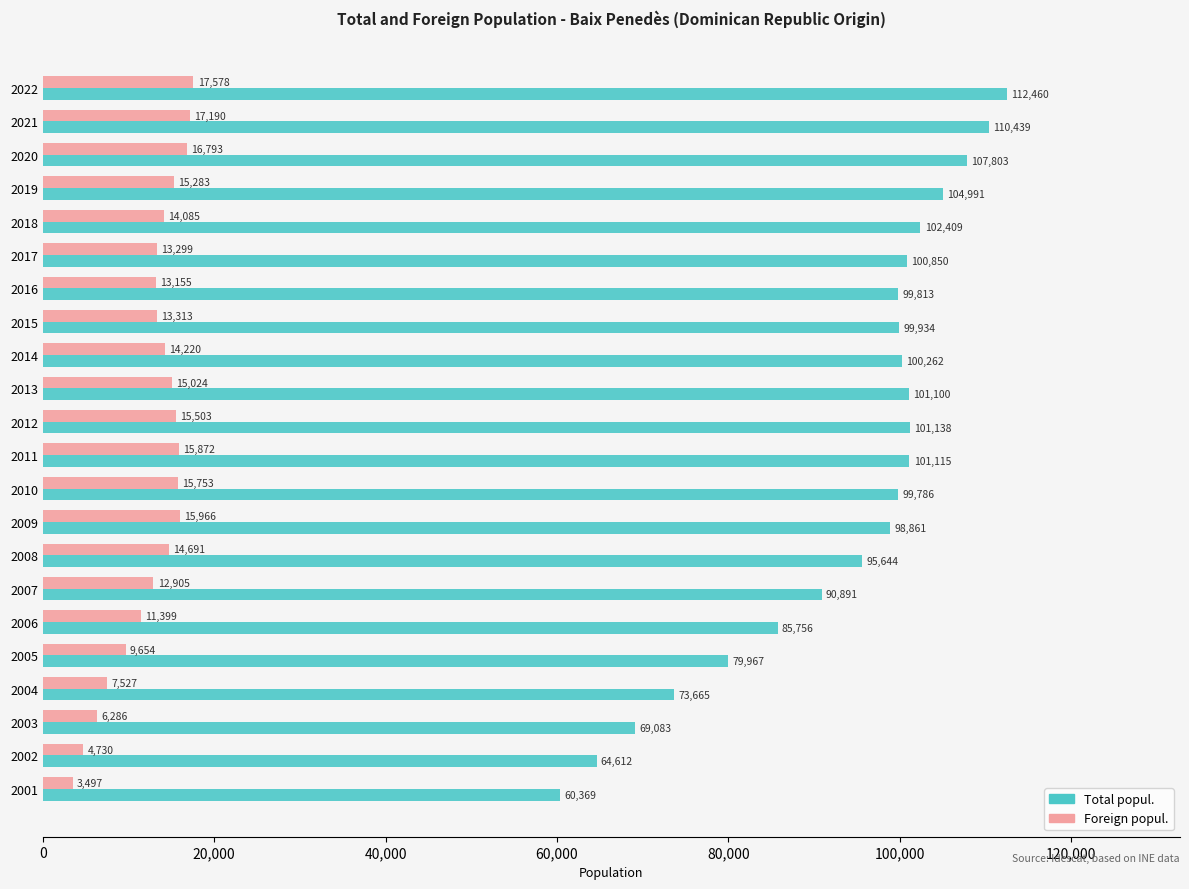

Is it true that Total popul. equals 130926 at 2016?

False